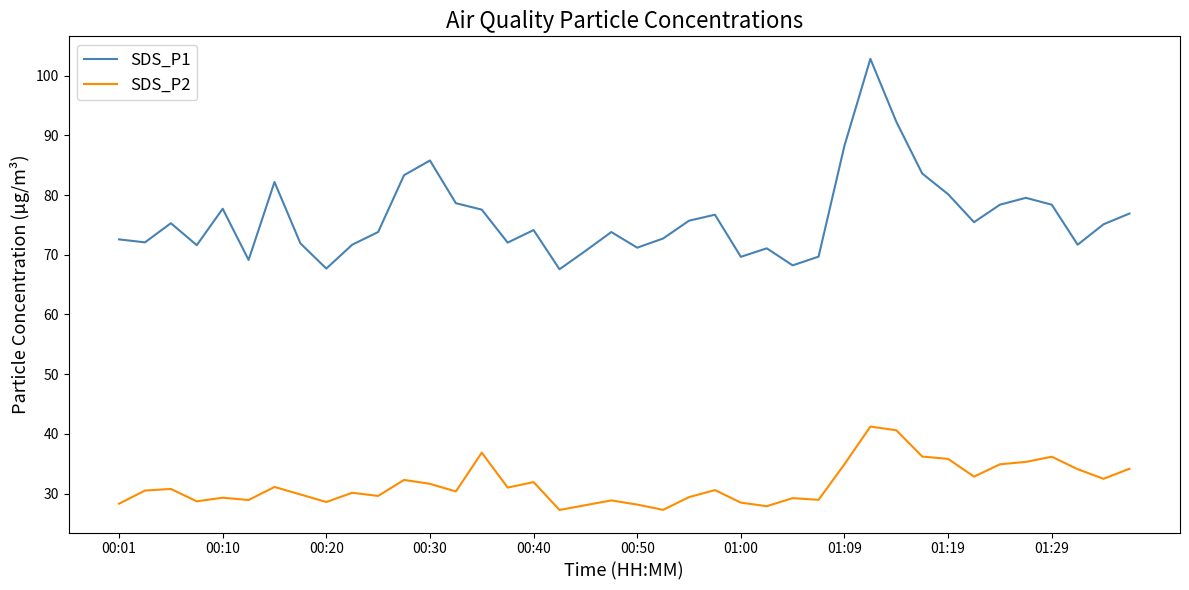

True or false: SDS_P1 and SDS_P2 cross at least once.

False